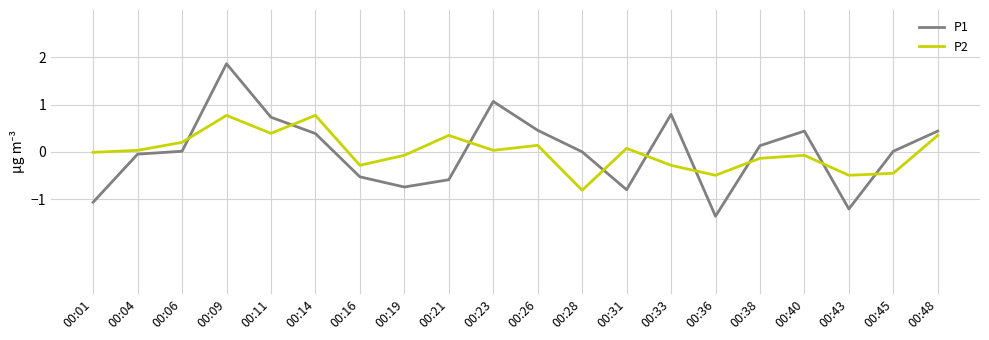

The value of P2 at 00:43 is -0.5. True or false?

True